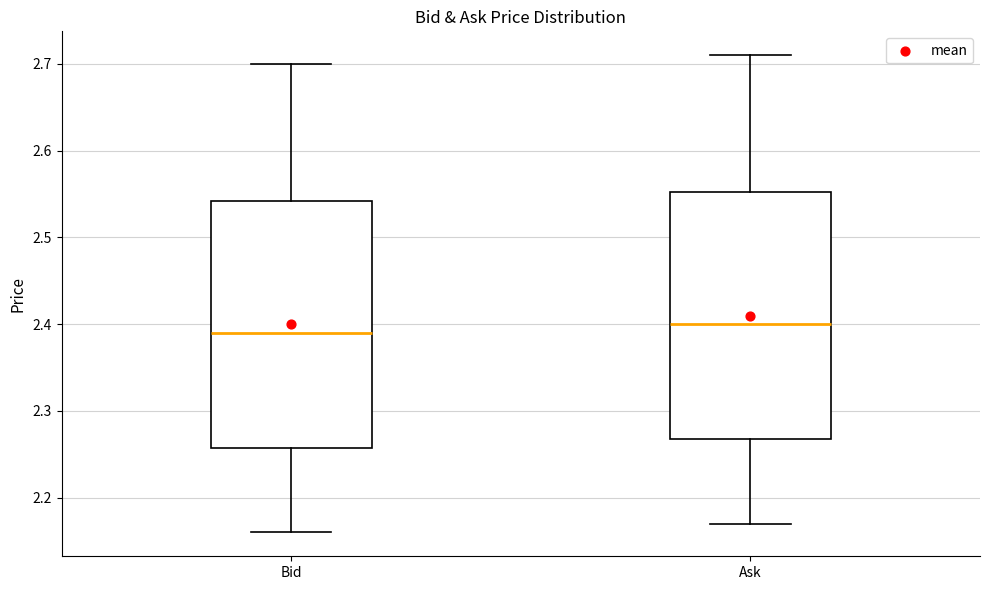

Reading left to right, transcribe this box plot: for each box, give where its median line is, the range the box spans, and where its two whiskers end, as read against the y-axis. The values are not printed on the chart, so give them approximately, as read against the axis.

Bid: median 2.39, box 2.26 to 2.54, whiskers 2.16 to 2.70
Ask: median 2.40, box 2.27 to 2.55, whiskers 2.17 to 2.71